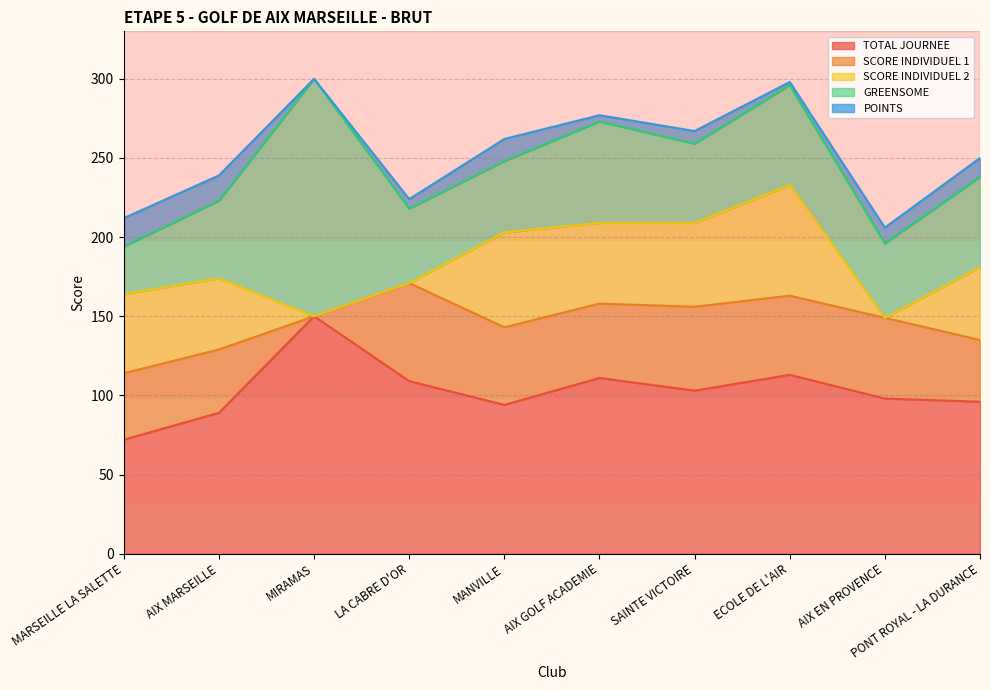

True or false: POINTS and SCORE INDIVIDUEL 2 intersect in this chart.

True